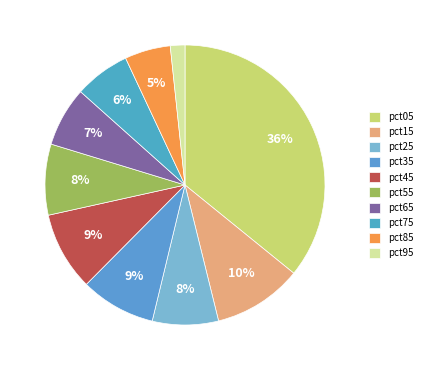

Is the sum of pct95 and pct55 greater than half?

No